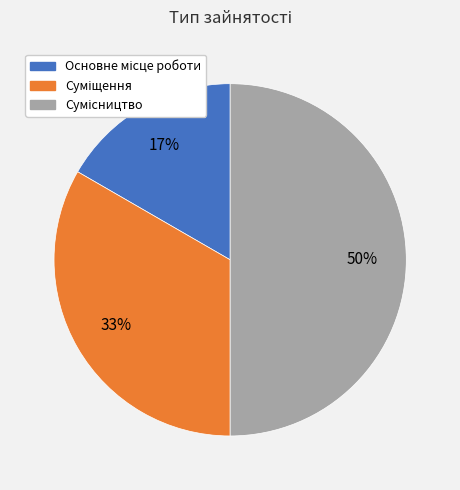

To the nearest percent, what is the average slice percentage?

33%